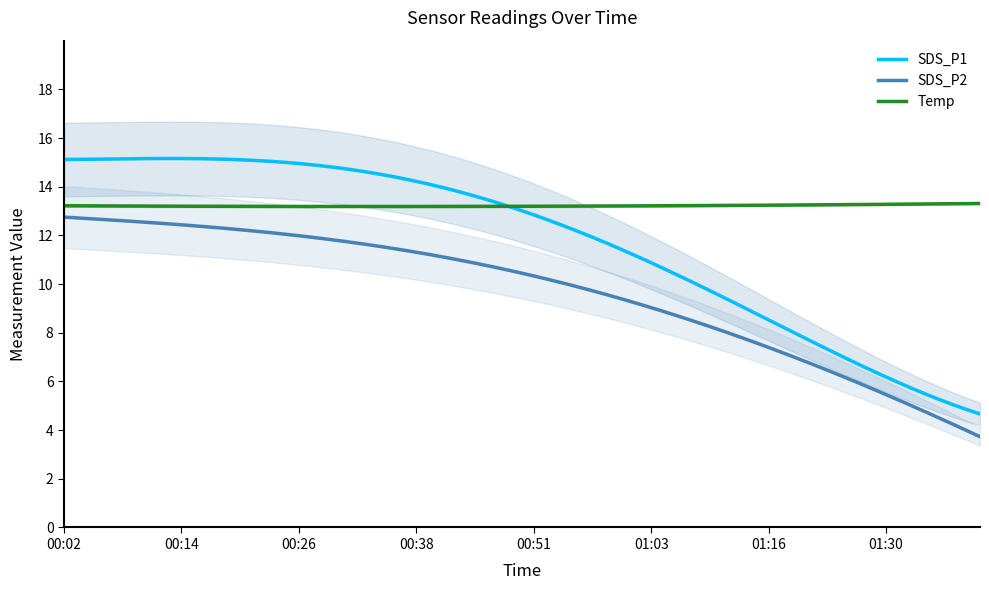

True or false: SDS_P1 and SDS_P2 intersect in this chart.

False